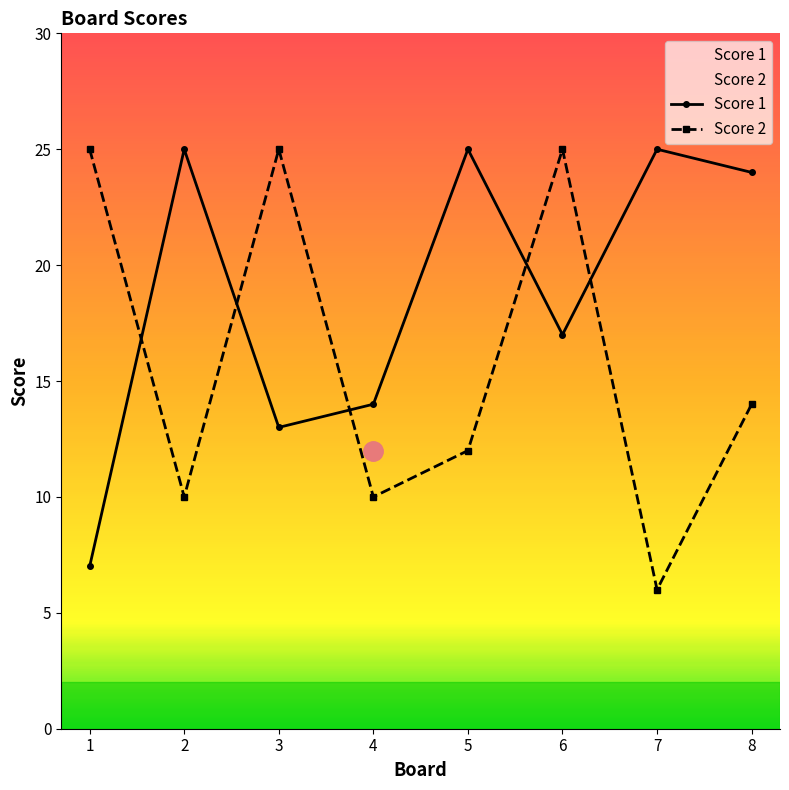

What is the value of the Score 2 point at the 5th from the left?

12